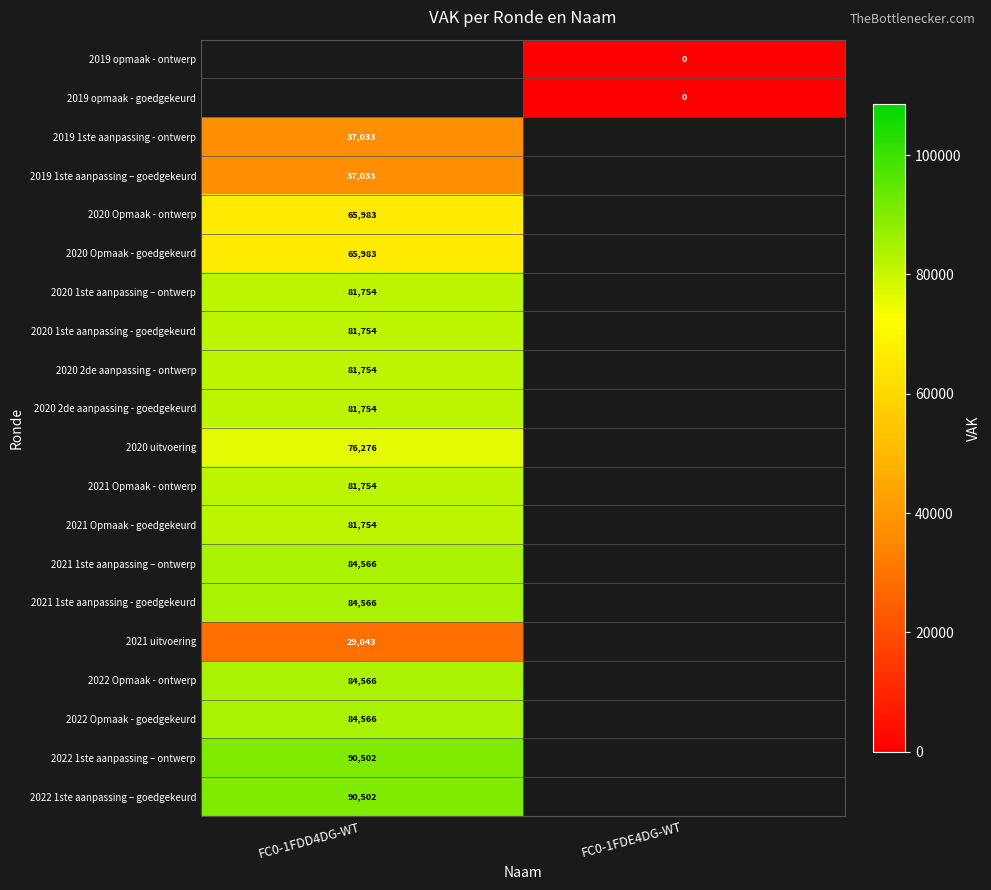

True or false: 2022 Opmaak - goedgekeurd has a value of 27720 at FC0-1FDD4DG-WT.

False